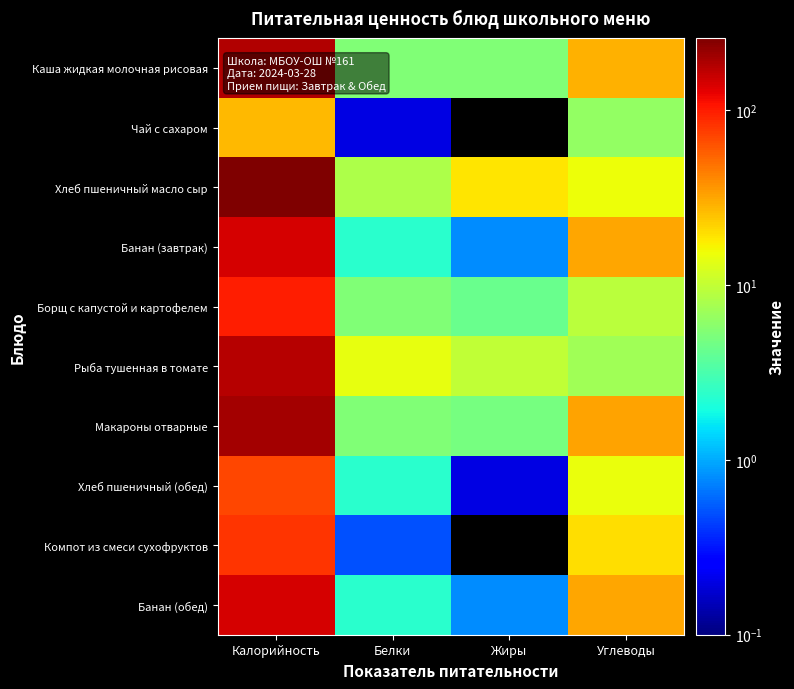

Which label corresponds to the largest value in the chart?

Калорийность